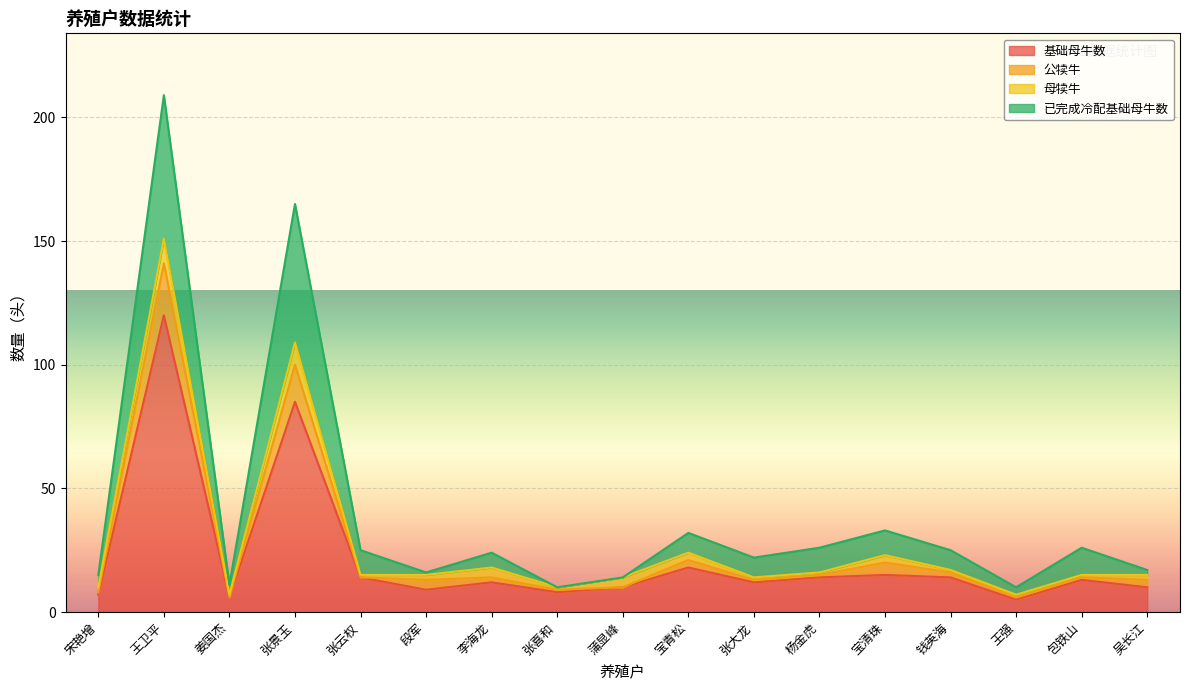

What is the value of the 基础母牛数 point at the 6th from the left?

9